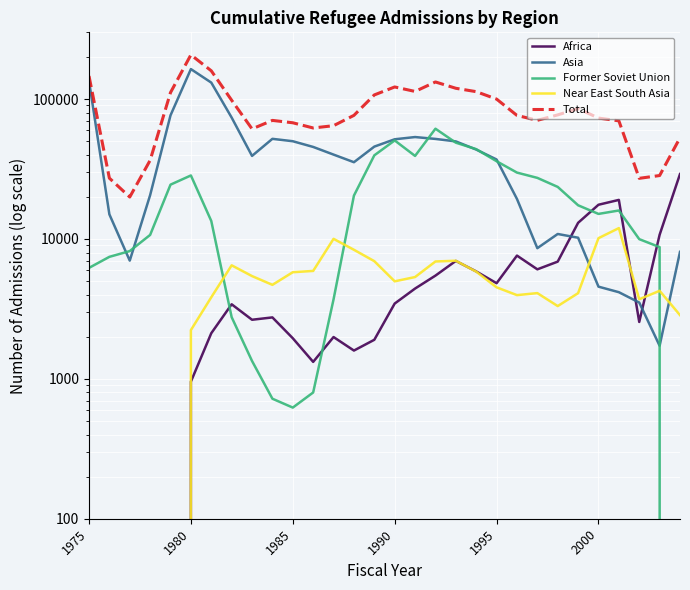

True or false: Near East South Asia has more than 2 interior local peaks.

True